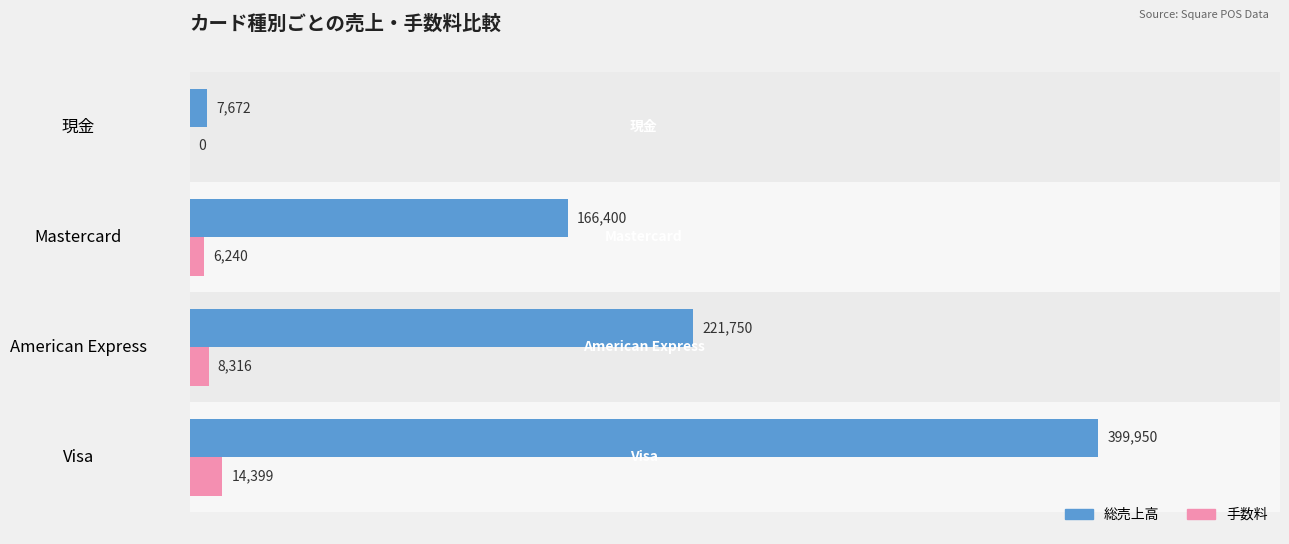

The value of 総売上高 at Visa is 187719. True or false?

False